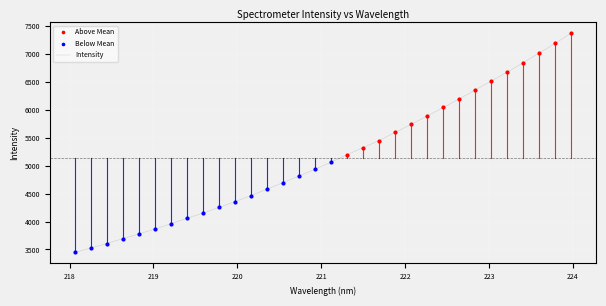

What is the difference between the maximum and minimum values?

3932.8